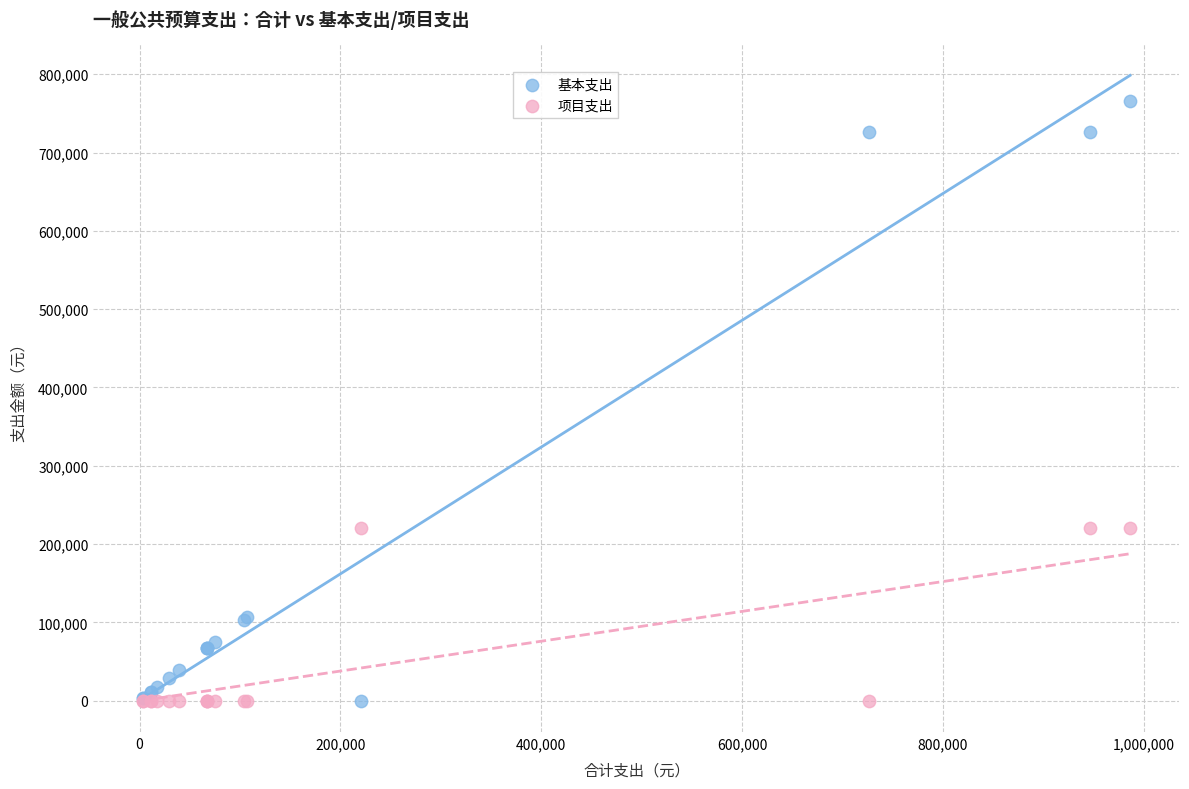

What is the X range (max minus min) for the scatter plot?

983106.0